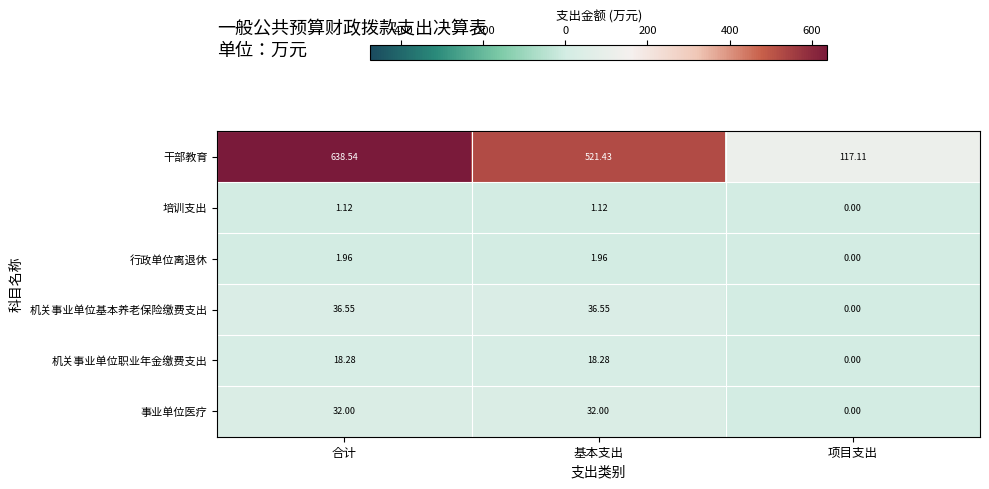

How many data points does each series have?

3